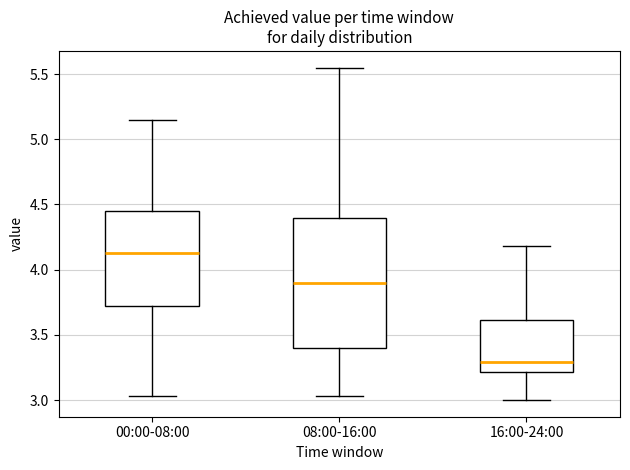

Reading left to right, transcribe this box plot: for each box, give where its median line is, the range the box spans, and where its two whiskers end, as read against the y-axis. The values are not printed on the chart, so give them approximately, as read against the axis.

00:00-08:00: median 4.15, box 3.70 to 4.45, whiskers 3.05 to 5.15
08:00-16:00: median 3.90, box 3.40 to 4.40, whiskers 3.05 to 5.55
16:00-24:00: median 3.30, box 3.20 to 3.60, whiskers 3.00 to 4.20